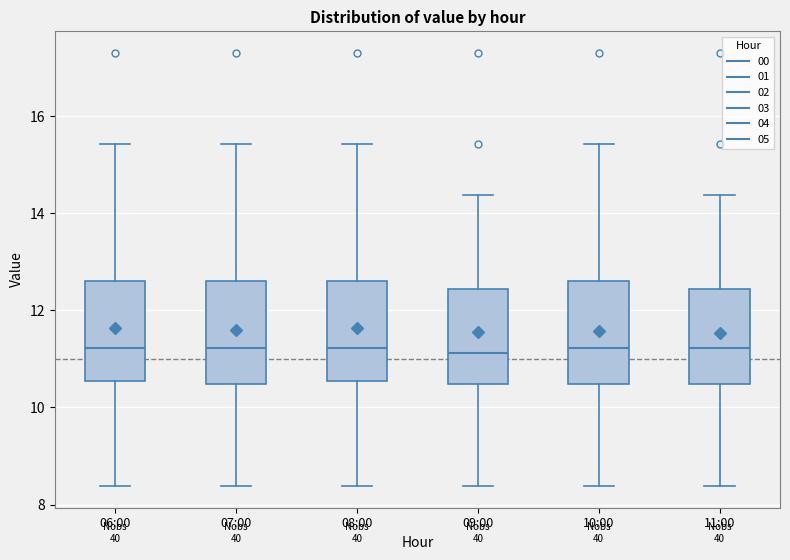

Reading left to right, read every box against the y-axis: the position of its median line, the range the box covers, and the ends of its whiskers. The values are not printed on the chart, so give them approximately, as read against the axis.

06:00: median 11.2, box 10.6 to 12.6, whiskers 8.4 to 15.4
07:00: median 11.2, box 10.4 to 12.6, whiskers 8.4 to 15.4
08:00: median 11.2, box 10.6 to 12.6, whiskers 8.4 to 15.4
09:00: median 11.2, box 10.4 to 12.4, whiskers 8.4 to 14.4
10:00: median 11.2, box 10.4 to 12.6, whiskers 8.4 to 15.4
11:00: median 11.2, box 10.4 to 12.4, whiskers 8.4 to 14.4